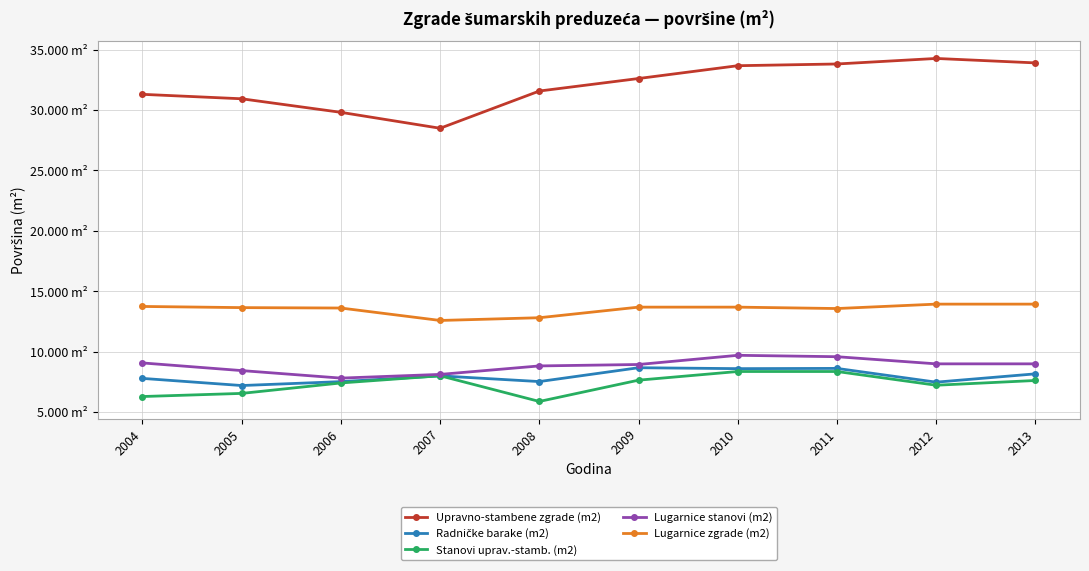

Which series has the largest total across all categories?

Upravno-stambene zgrade (m2)